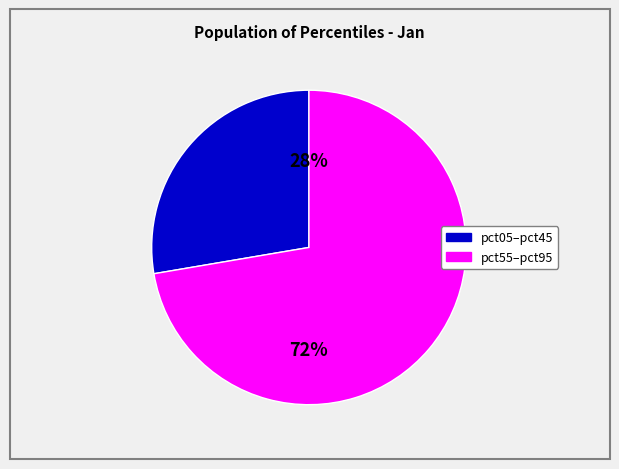

Which slice is the smallest?

pct05–pct45